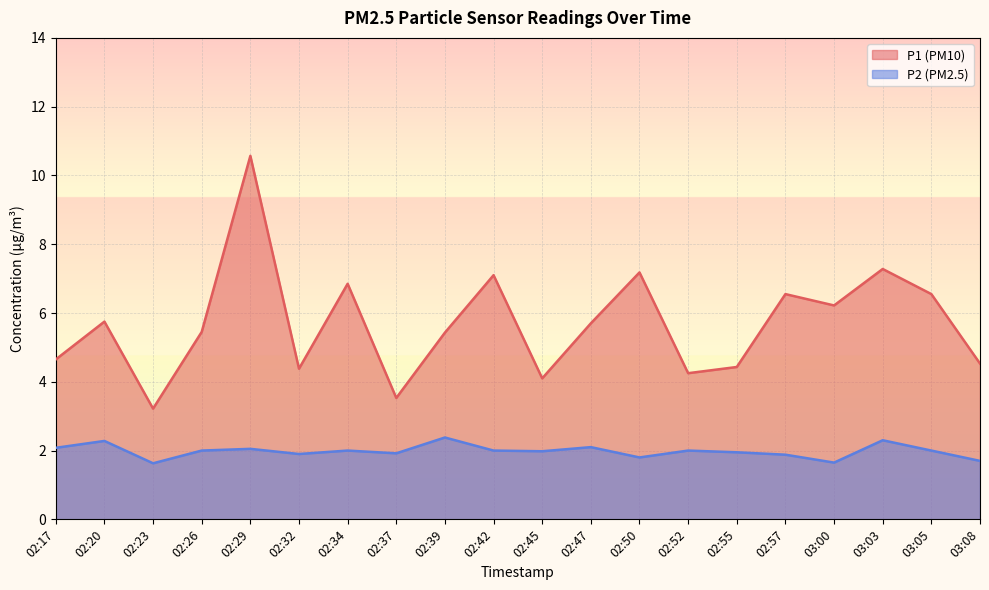

What is the minimum value shown in the chart?

1.6